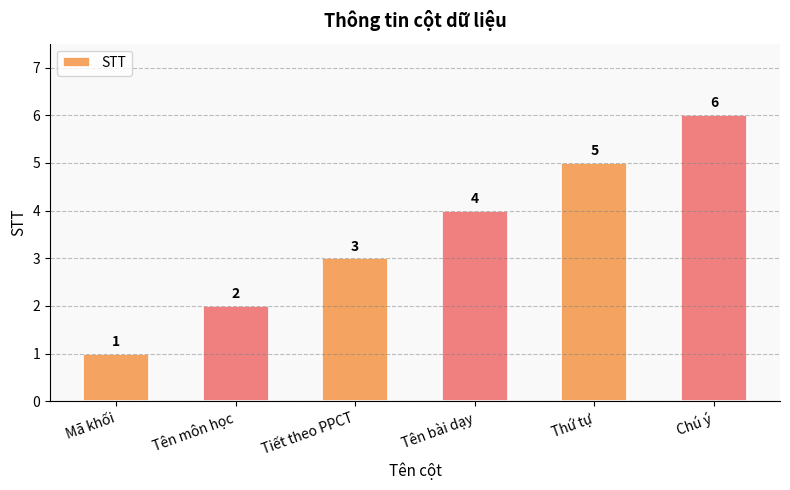

Approximately how many times larger is the value at Tên bài dạy compared to Thứ tự?

0.8